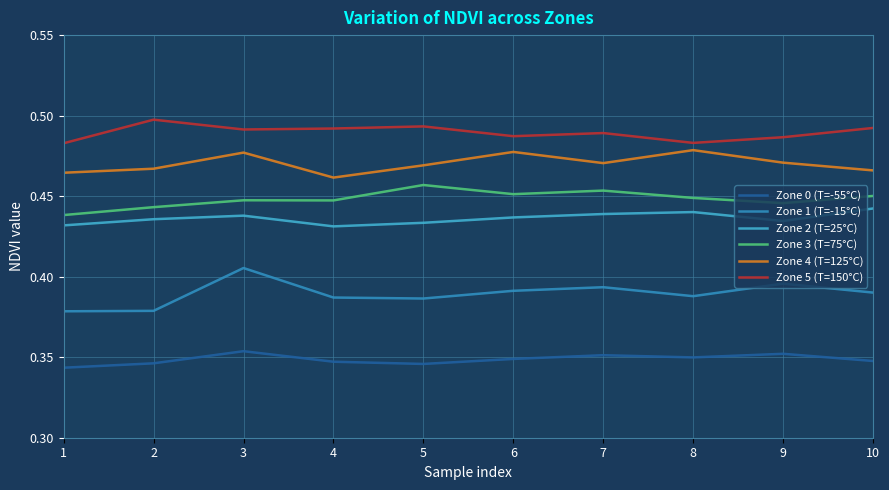

What is the minimum value for Zone 0 (T=-55°C)?

0.3